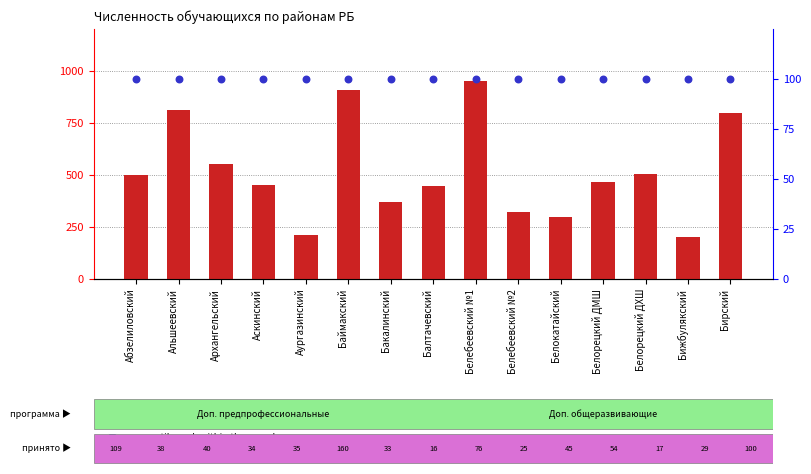

Which series contains the highest Y value?

count